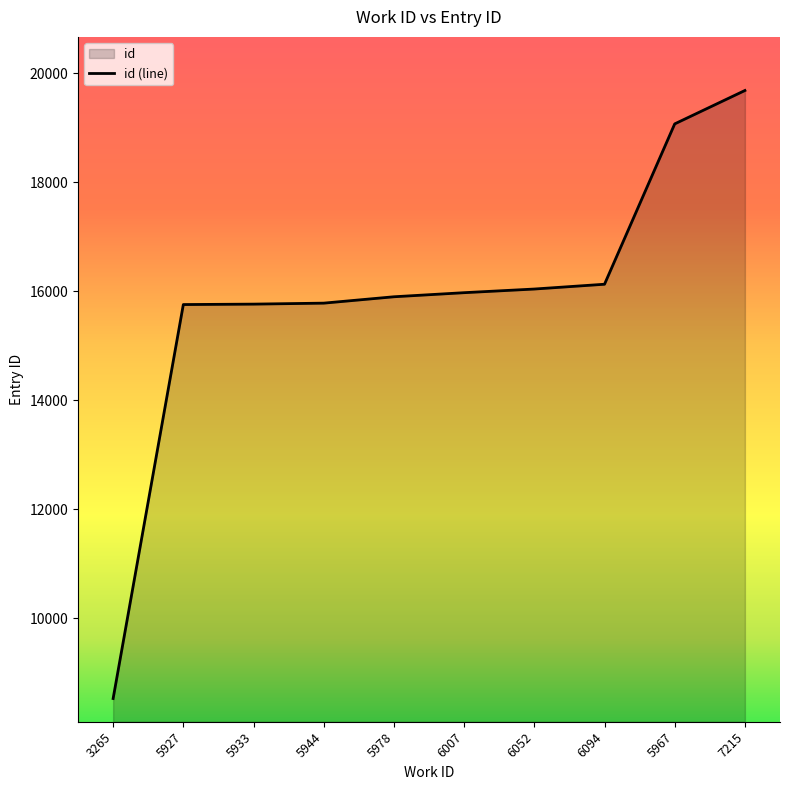

Reading left to right, list all the values displayed in this chart.

8523	15756	15764	15782	15899	15974	16041	16129	19073	19686